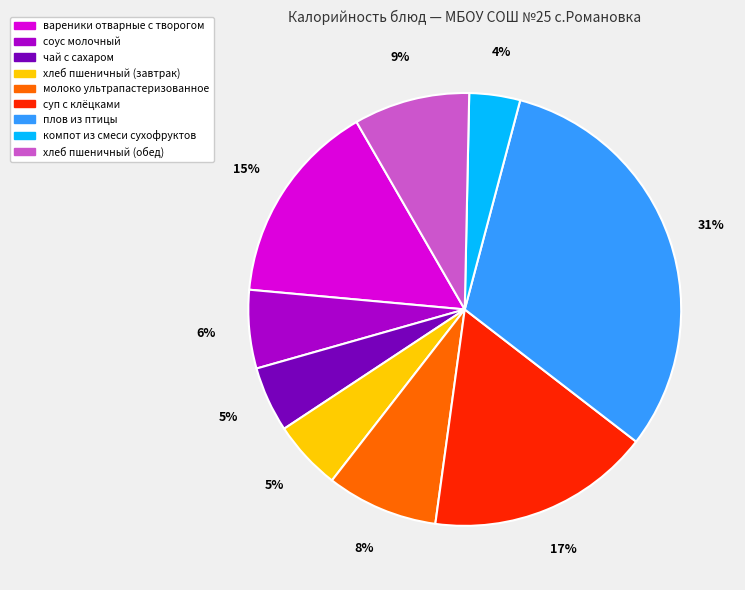

To the nearest percent, what is the difference between the соус молочный and вареники отварные с творогом slice percentages?

9%